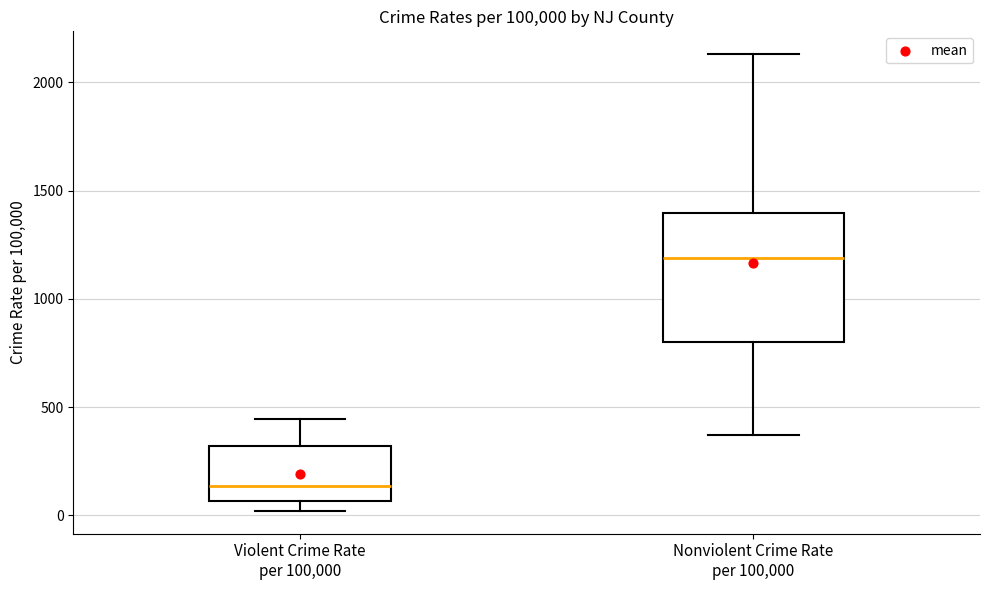

Comparing the boxes themselves (not the whiskers), which one is the tallest?

Nonviolent Crime Rate per 100,000